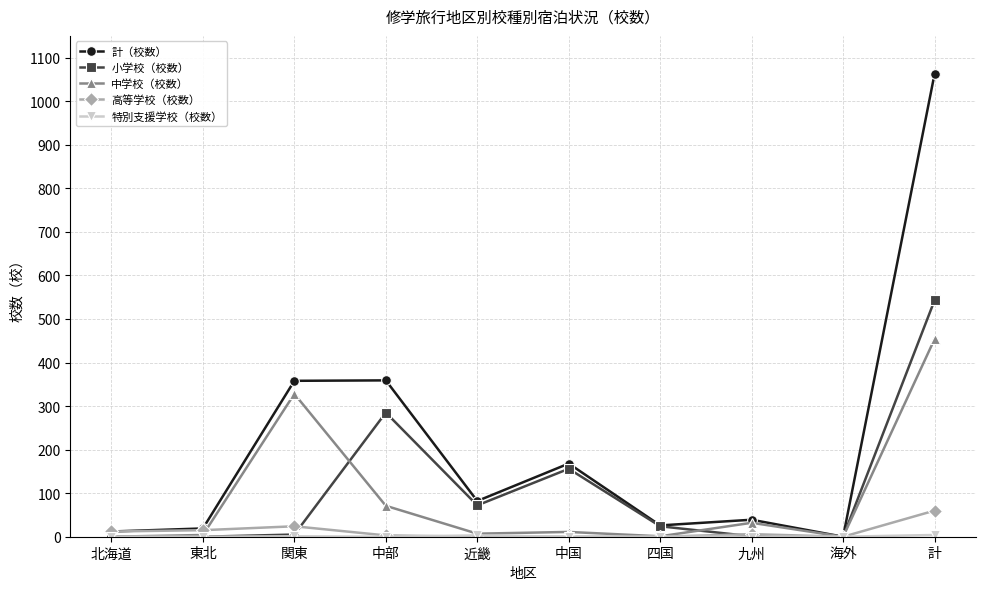

What is the difference between the second highest and second lowest values in the 計（校数） series?

347